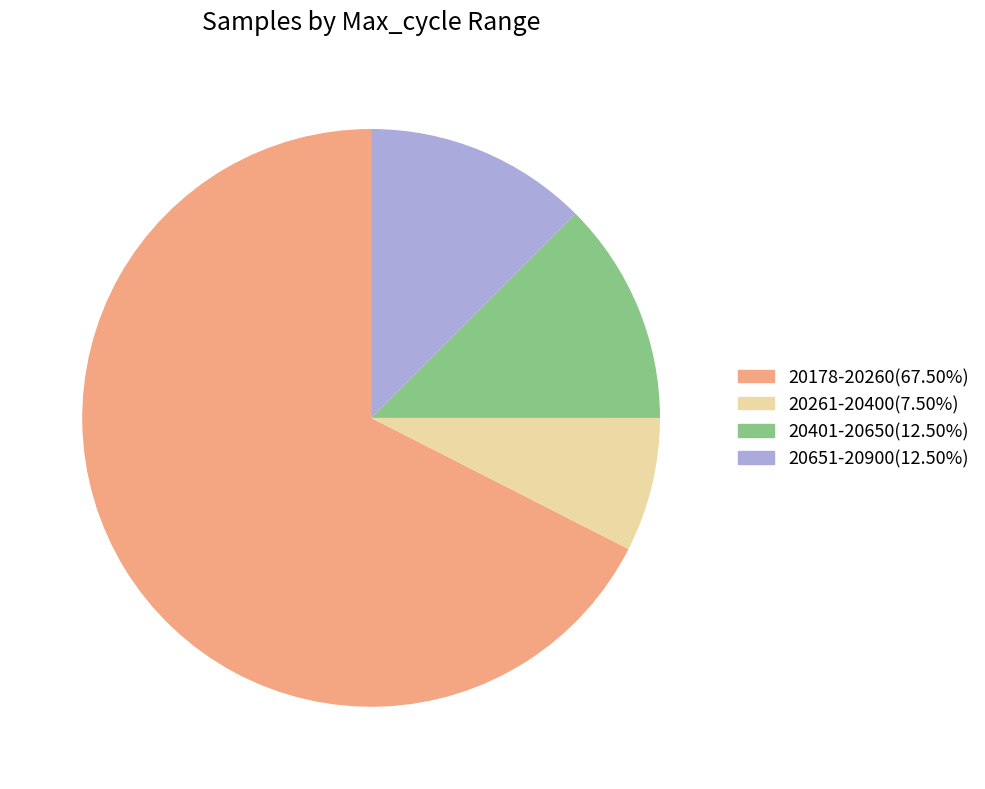

How many segments does this pie chart have?

4